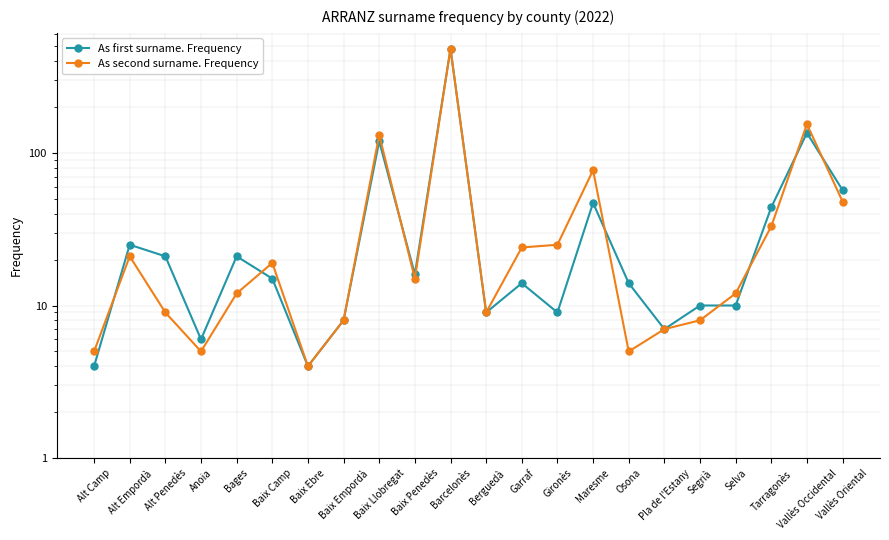

What is the difference between the As second surname. Frequency values at Selva and Baix Camp?

7